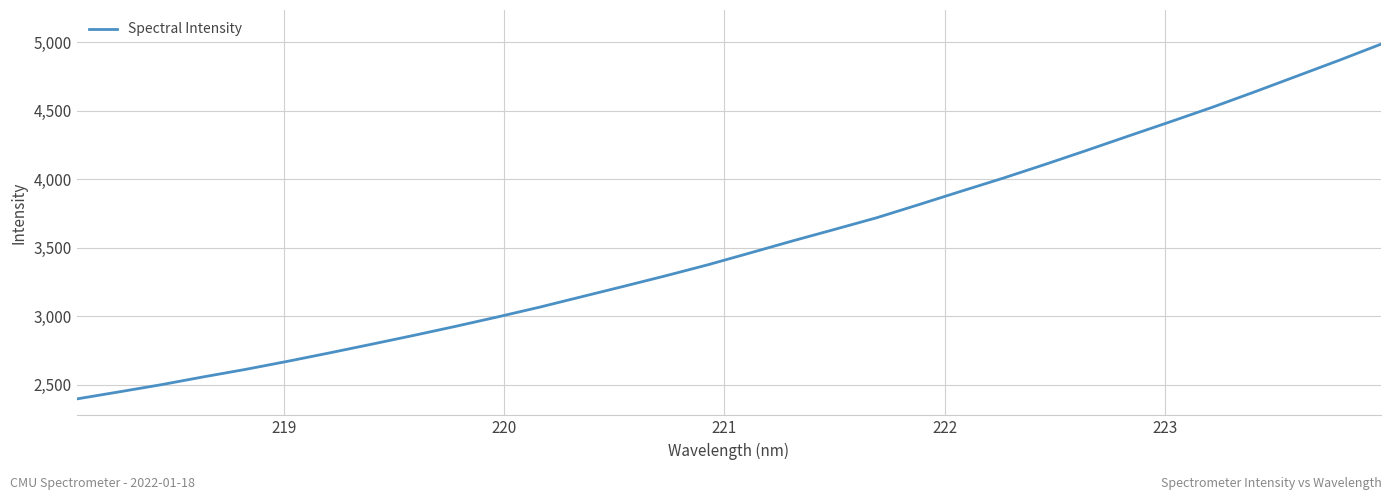

What is the maximum value shown in the chart?

4984.9